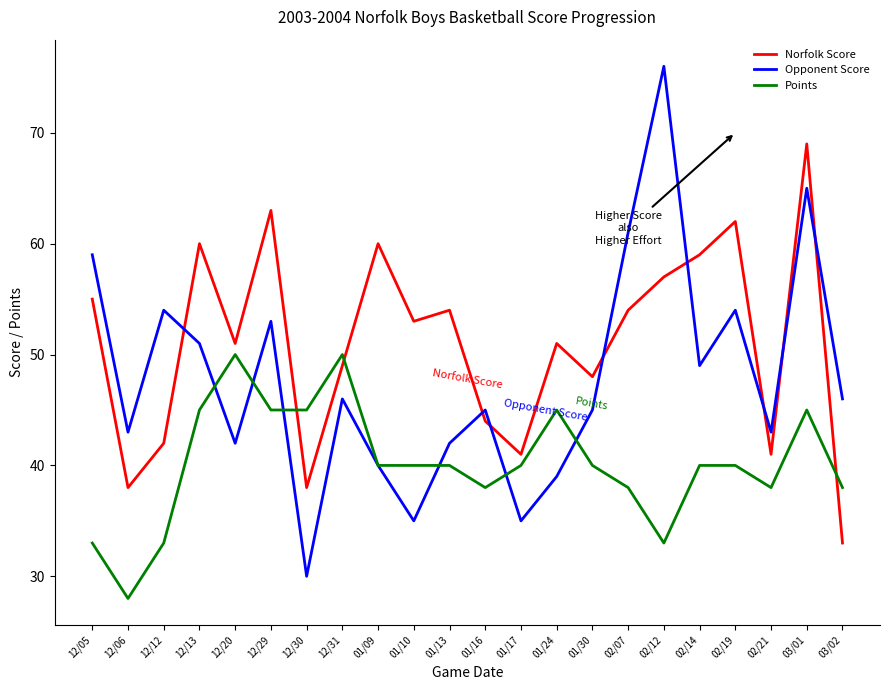

Rank the series by their maximum value, from lowest to highest.

Points, Norfolk Score, Opponent Score